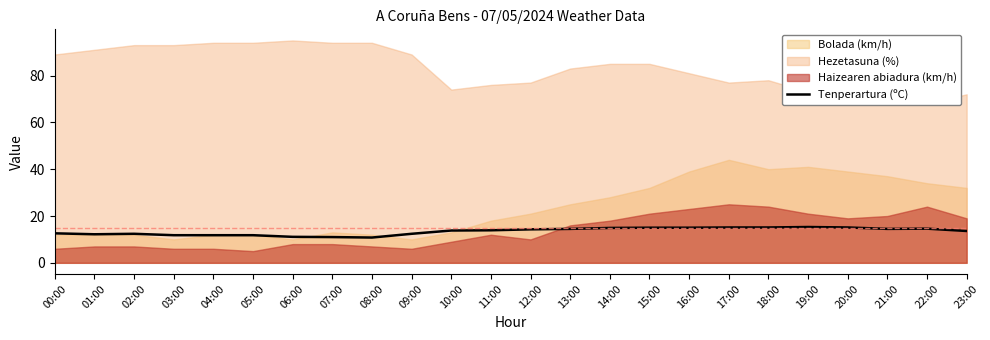

Is it true that Tenperartura (ºC) equals 4.2 at 06:00?

False